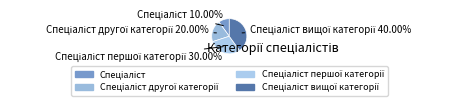

Does any single category account for the majority?

No